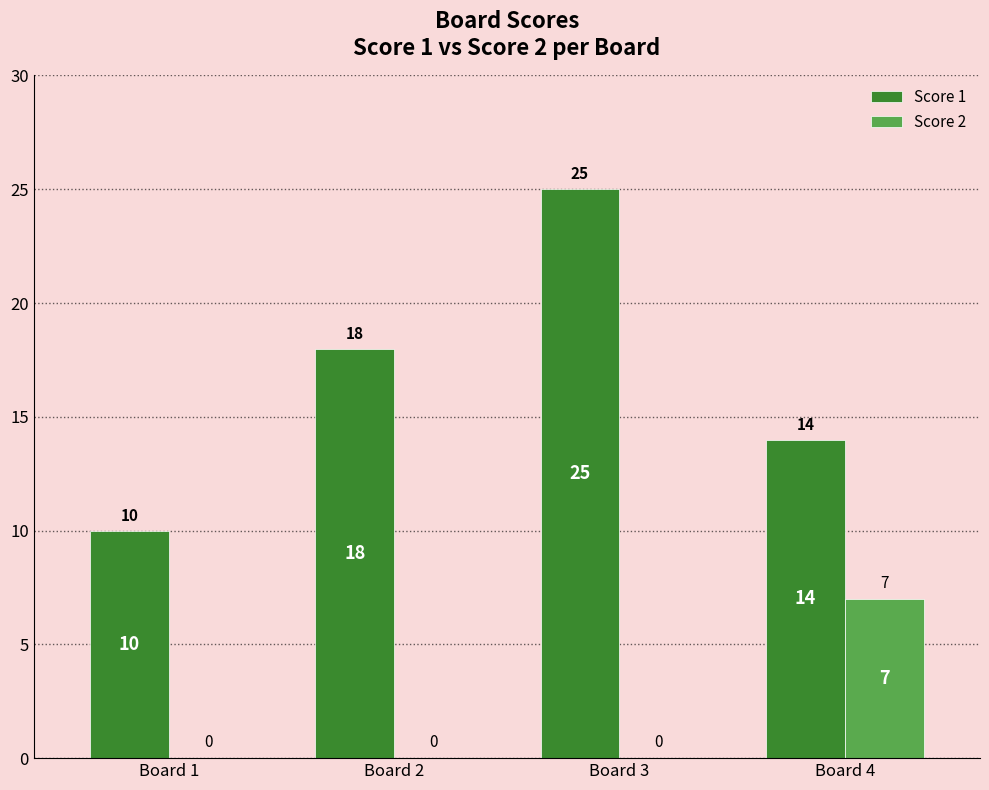

What is the maximum value shown in the chart?

25